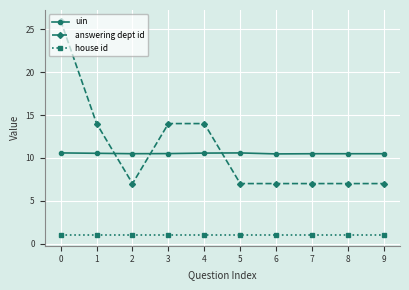

Is it true that uin equals 10.5 at 9?

True